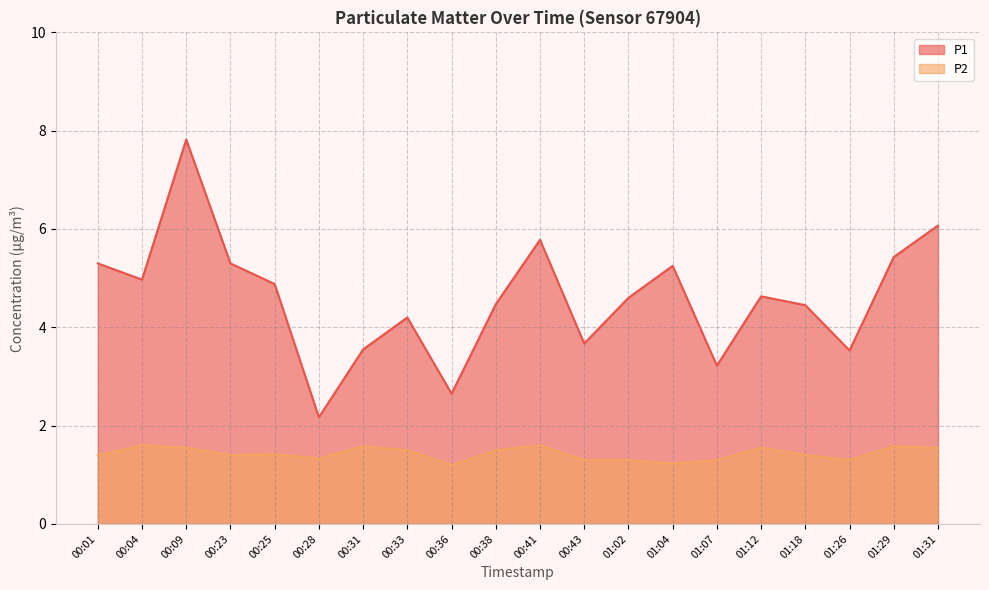

Does the chart have visible grid lines?

Yes